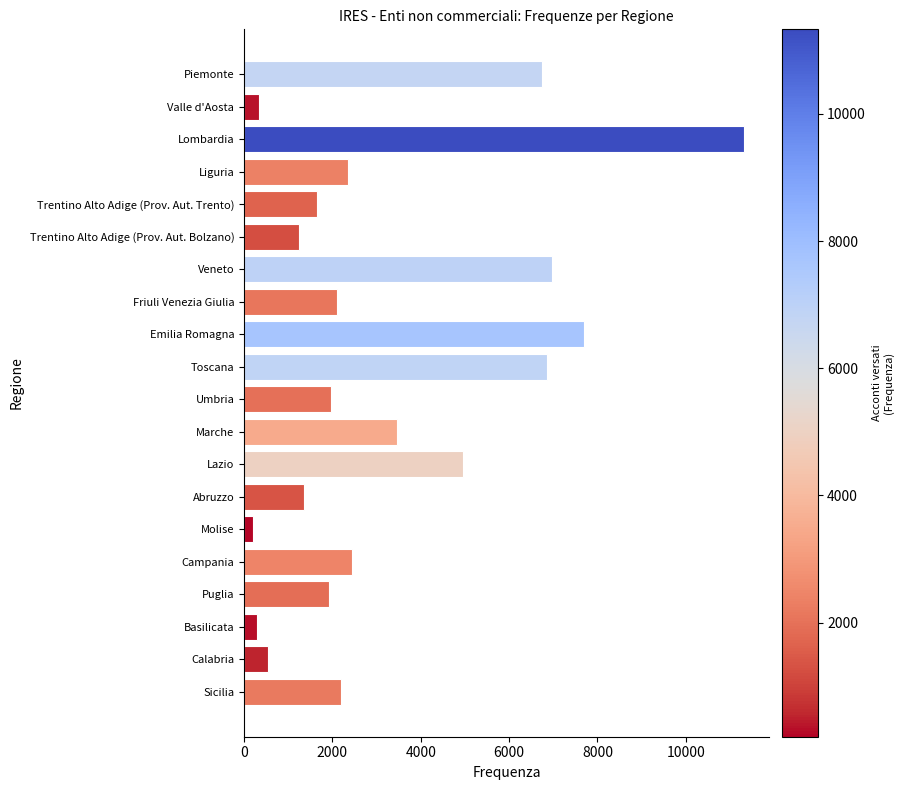

Reading top to bottom, what are all the values shown in this chart?

Piemonte=6742	Valle d'Aosta=348	Lombardia=11330	Liguria=2352	Trentino Alto Adige (Prov. Aut. Trento)=1661	Trentino Alto Adige (Prov. Aut. Bolzano)=1242	Veneto=6966	Friuli Venezia Giulia=2099	Emilia Romagna=7705	Toscana=6870	Umbria=1976	Marche=3465	Lazio=4959	Abruzzo=1360	Molise=204	Campania=2439	Puglia=1916	Basilicata=291	Calabria=537	Sicilia=2201